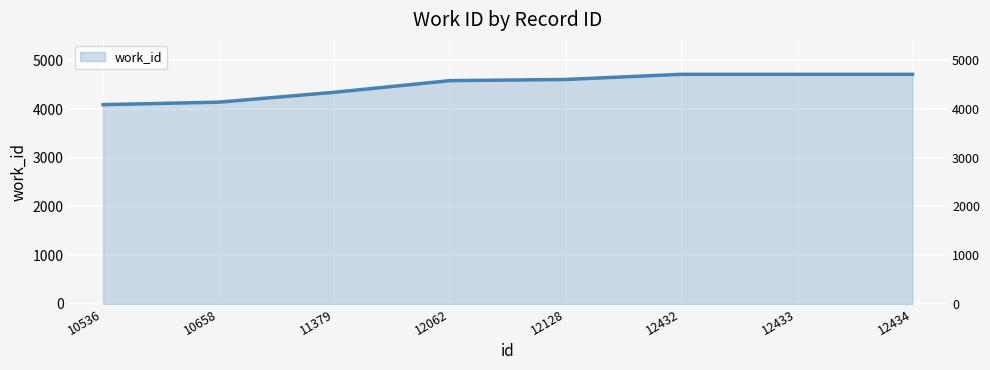

How many series are shown in this chart?

1